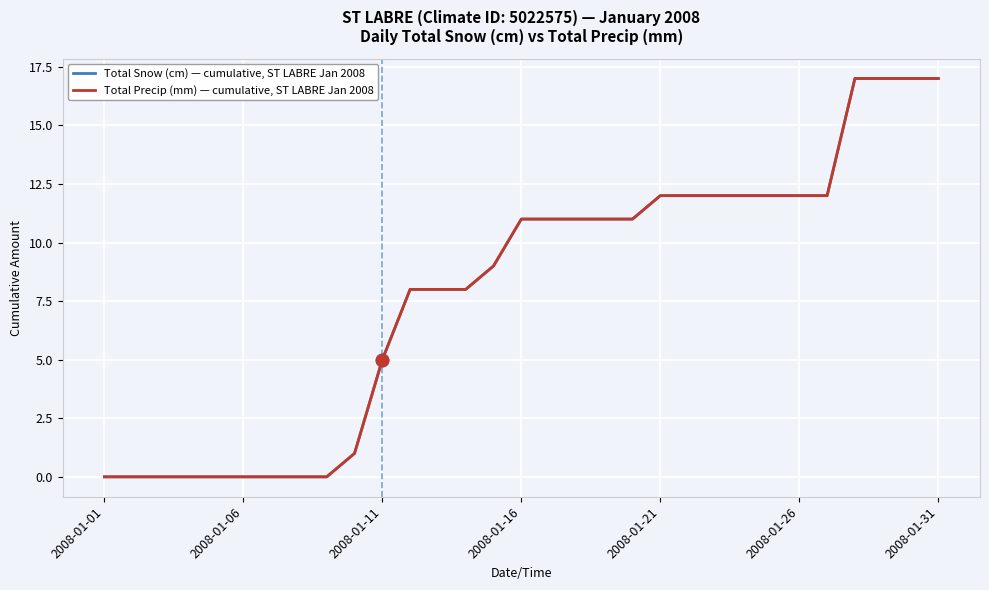

What is the difference between the second highest and minimum values in the Total Precip (mm) — cumulative, ST LABRE Jan 2008 series?

17